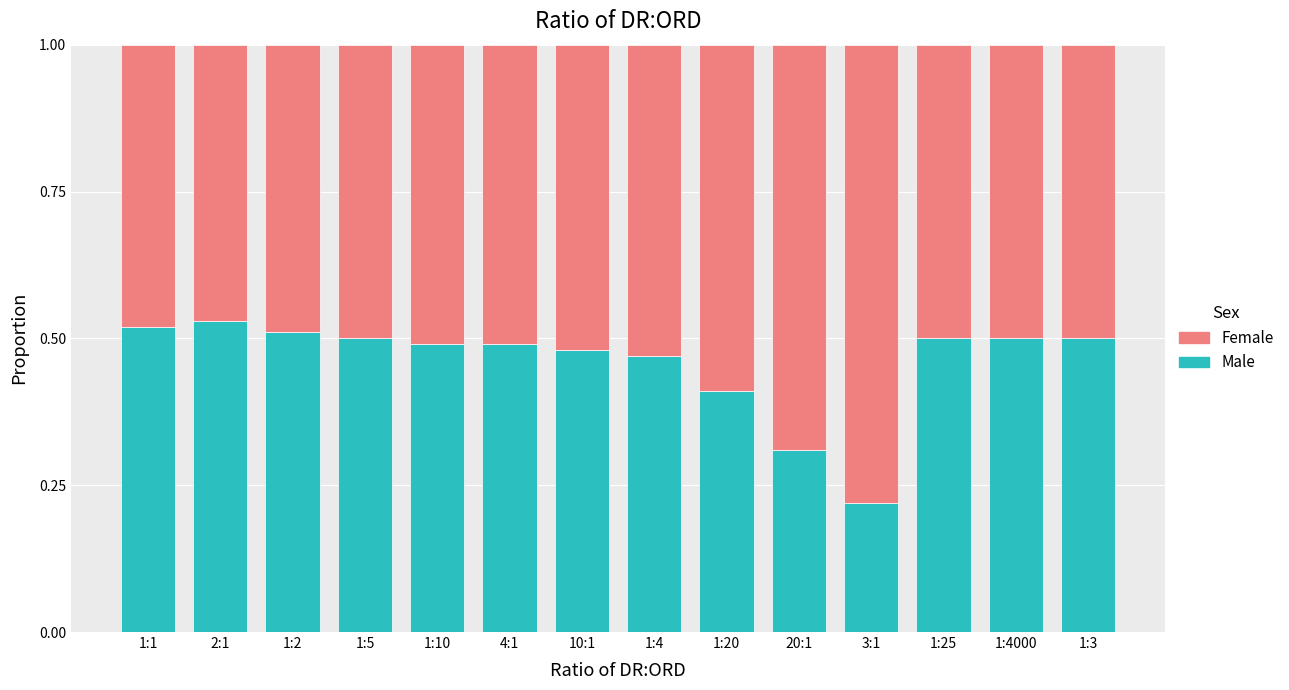

Is it true that Male equals 0.7 at 1:2?

False